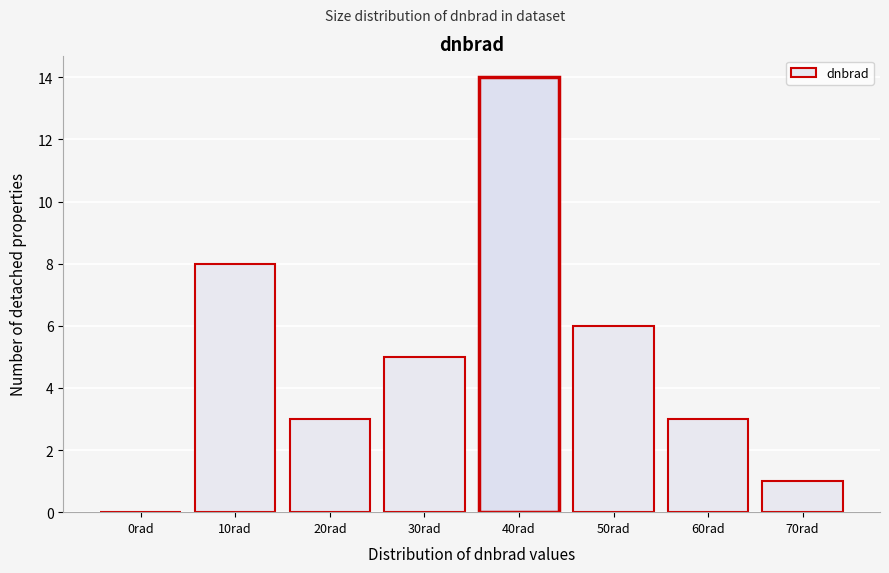

Reading left to right, extract all data points from this chart.

0rad=0	10rad=8	20rad=3	30rad=5	40rad=14	50rad=6	60rad=3	70rad=1